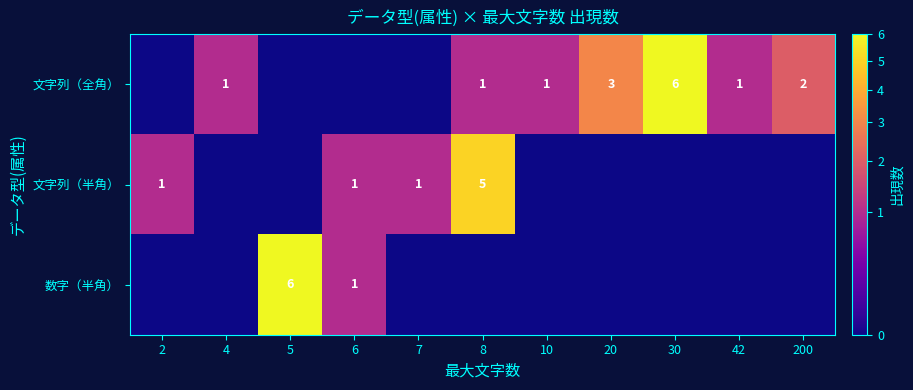

Which has a higher value, 20 or 200?

20